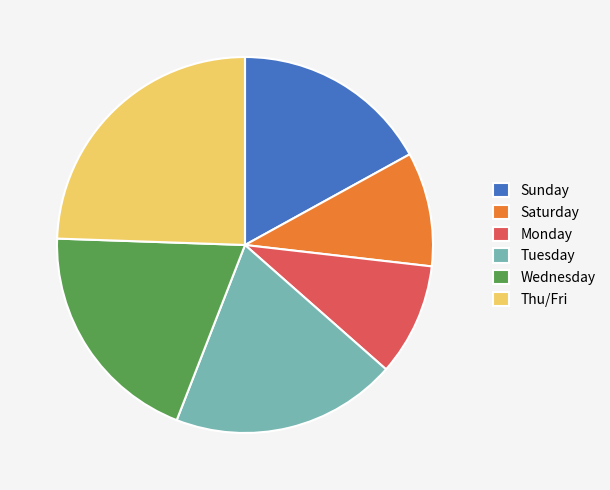

True or false: Thu/Fri accounts for 24% of the total.

True